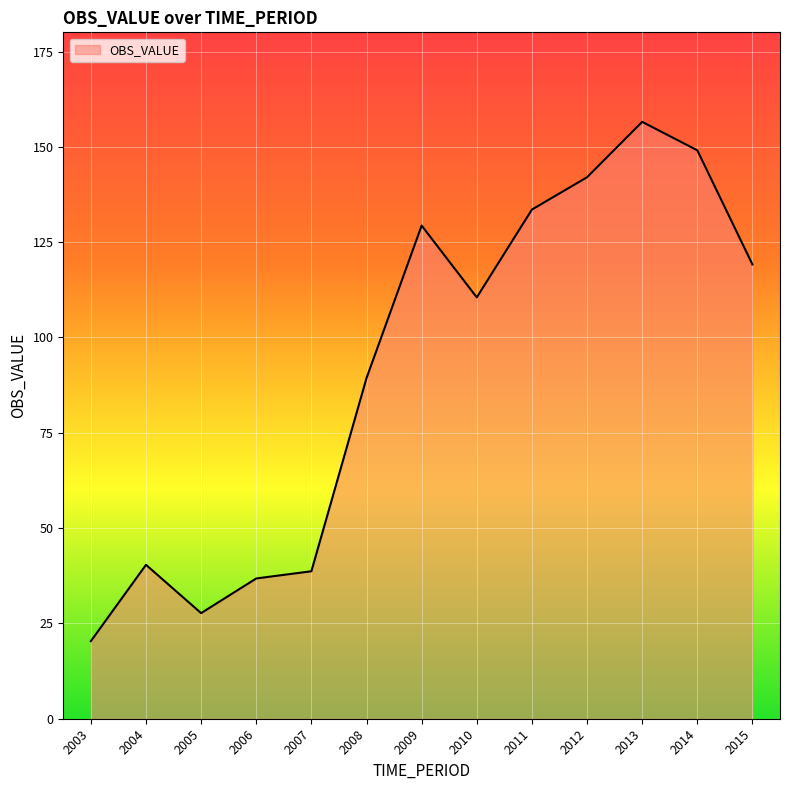

What is the ratio of the value at 2006 to the value at 2004?

0.9